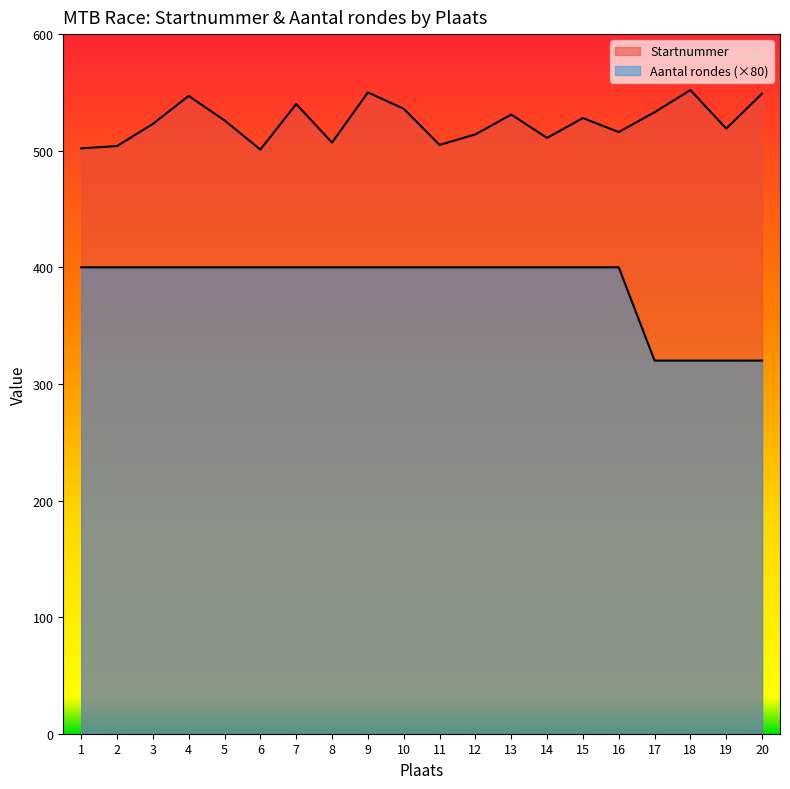

What is the lowest value of the Aantal rondes series?

320